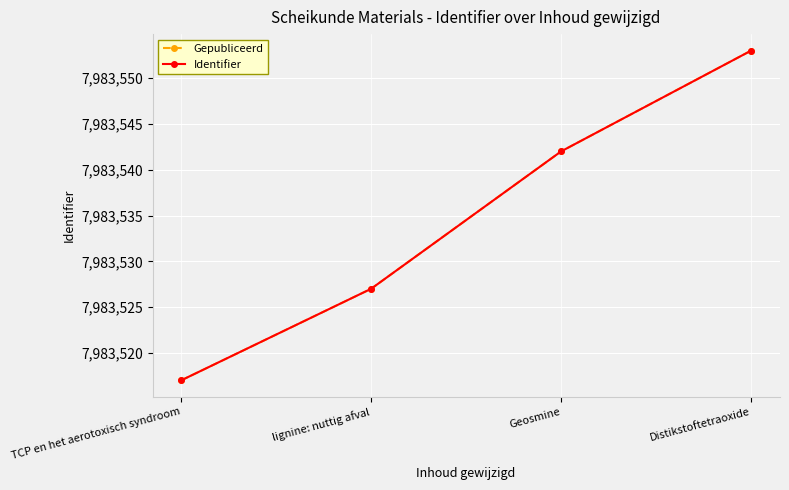

Is this an area chart (filled region under the line)?

No